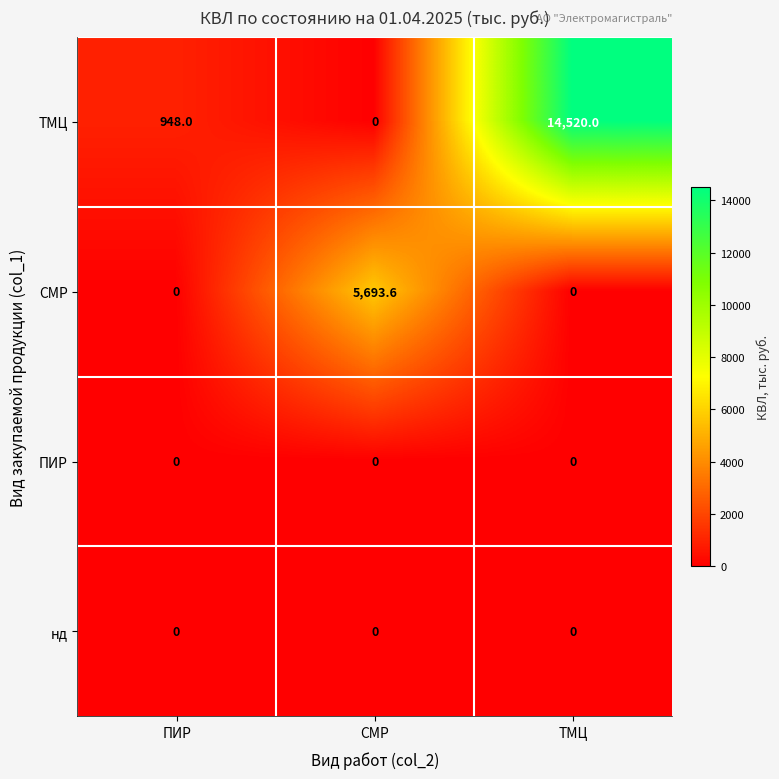

True or false: СМР has a value of 1803.9 at СМР.

False